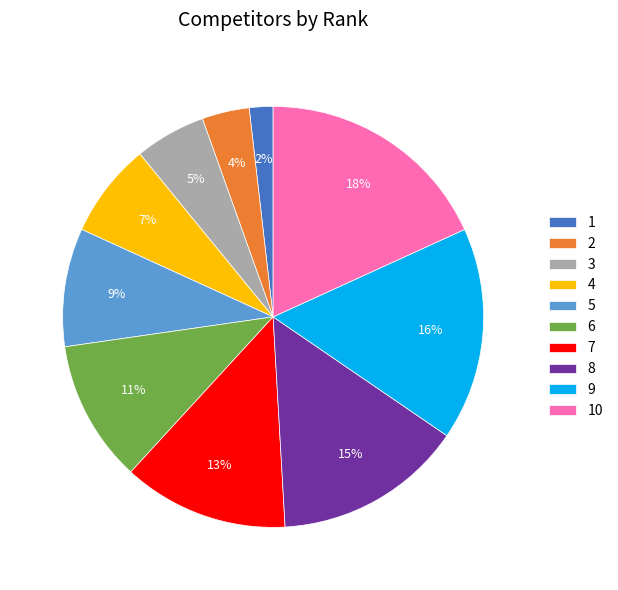

Which slice is the smallest?

1